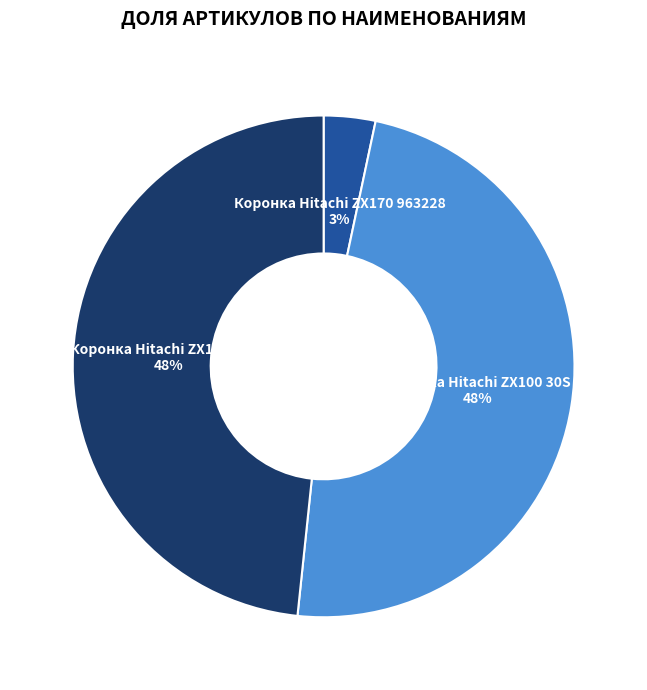

What is the smallest slice in the pie chart?

Коронка Hitachi ZX170 963228